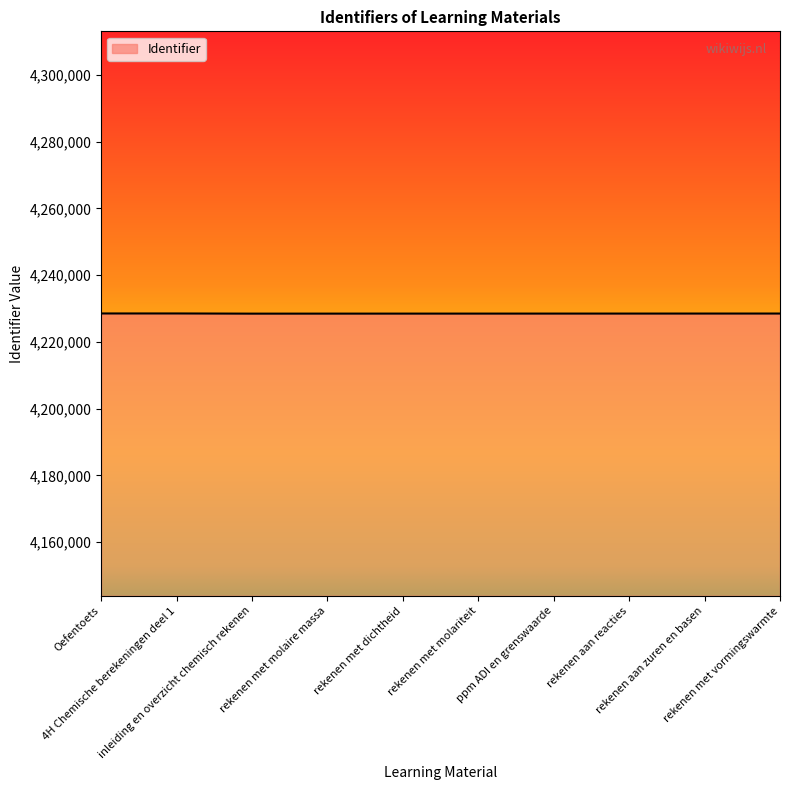

What is the change in value from 4H Chemische berekeningen deel 1 to rekenen aan zuren en basen?

-28